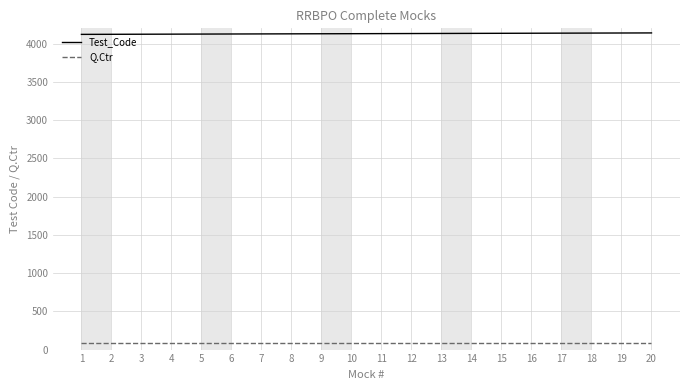

What is the maximum value shown in the chart?

4140